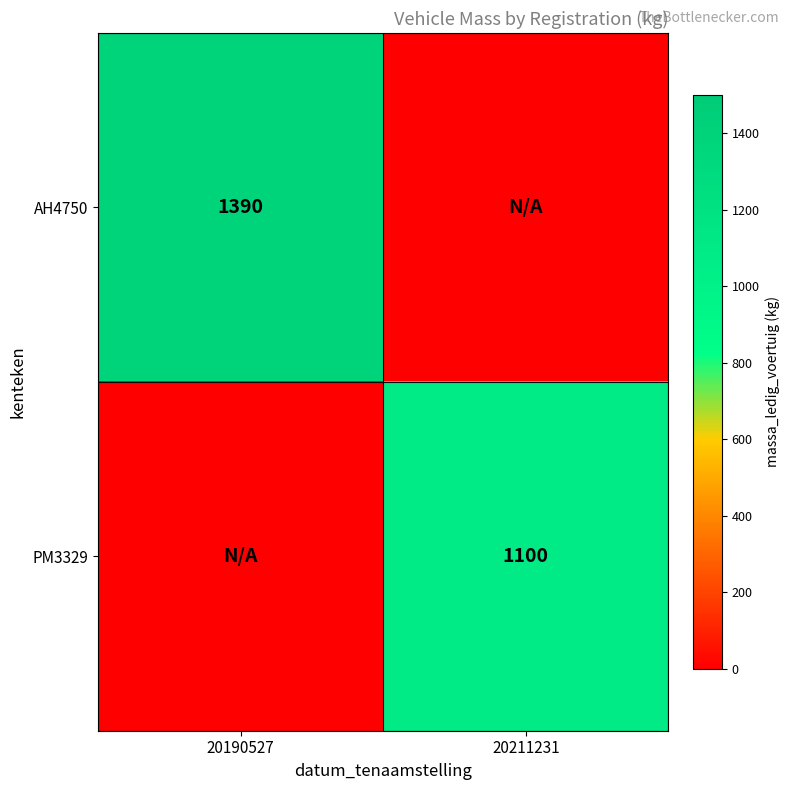

True or false: AH4750 has a value of 1390 at 20190527.

True